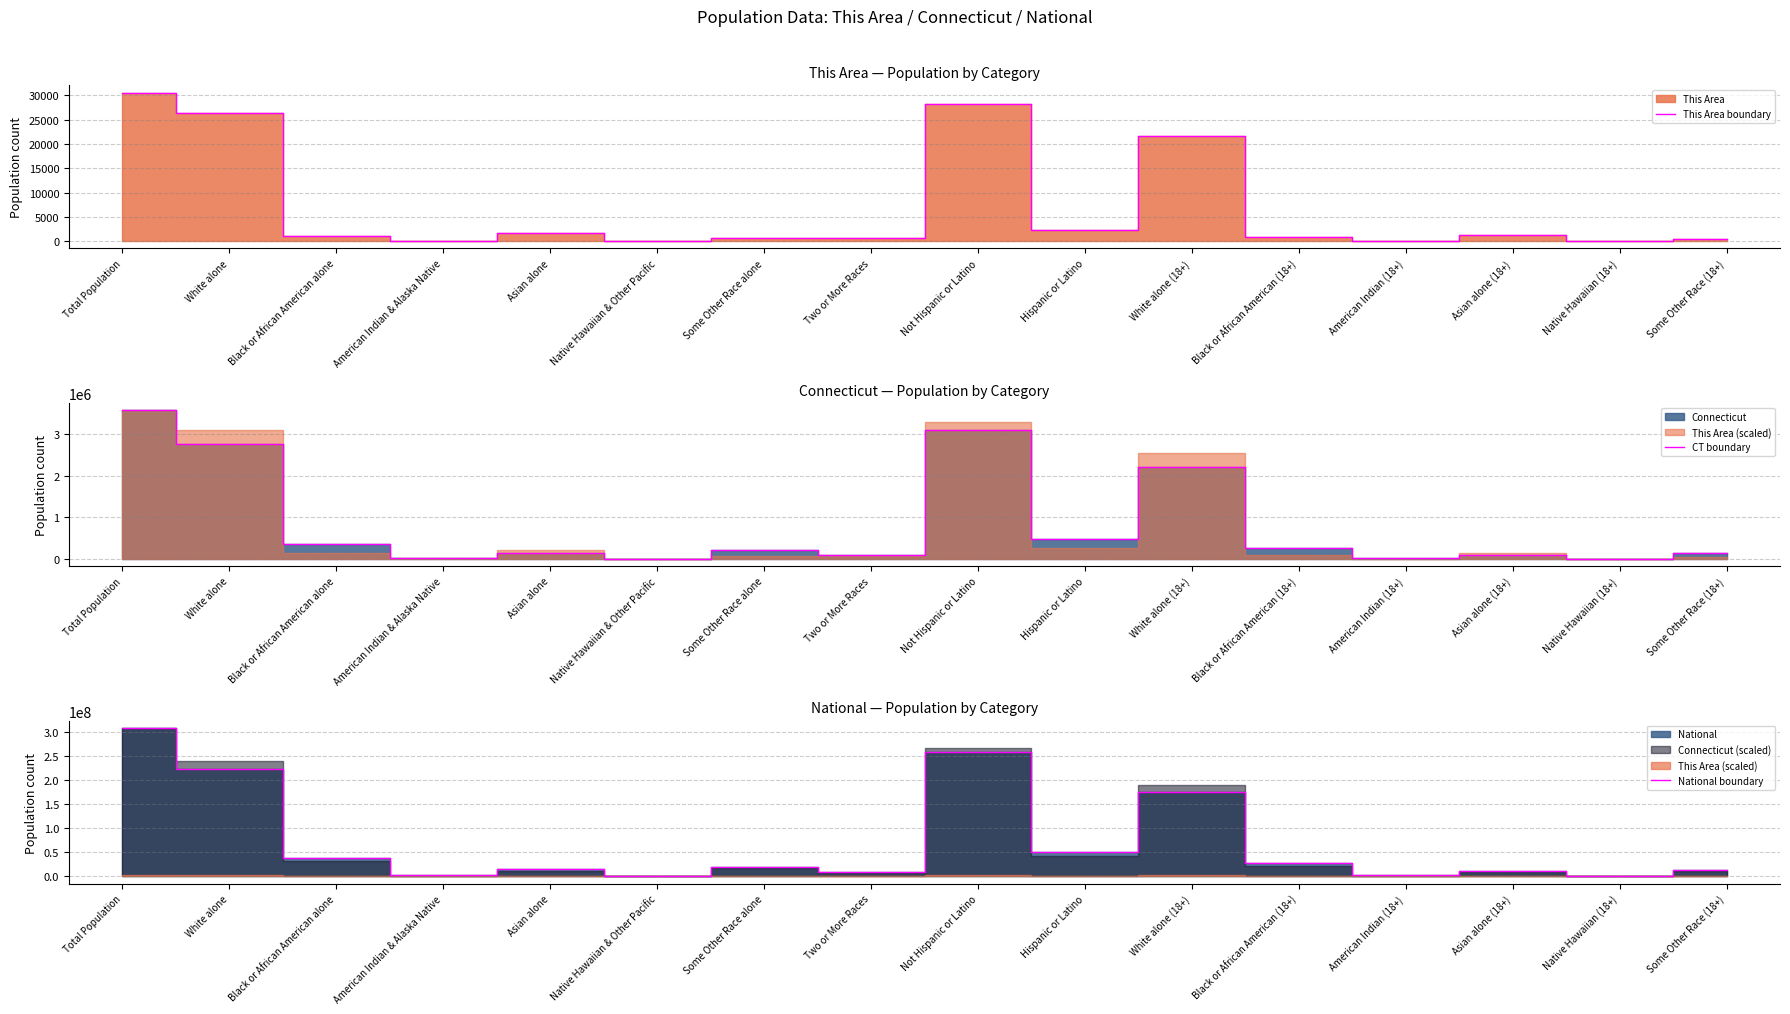

What is the difference between the CT boundary values at Native Hawaiian (18+) and Asian alone (18+)?

100366